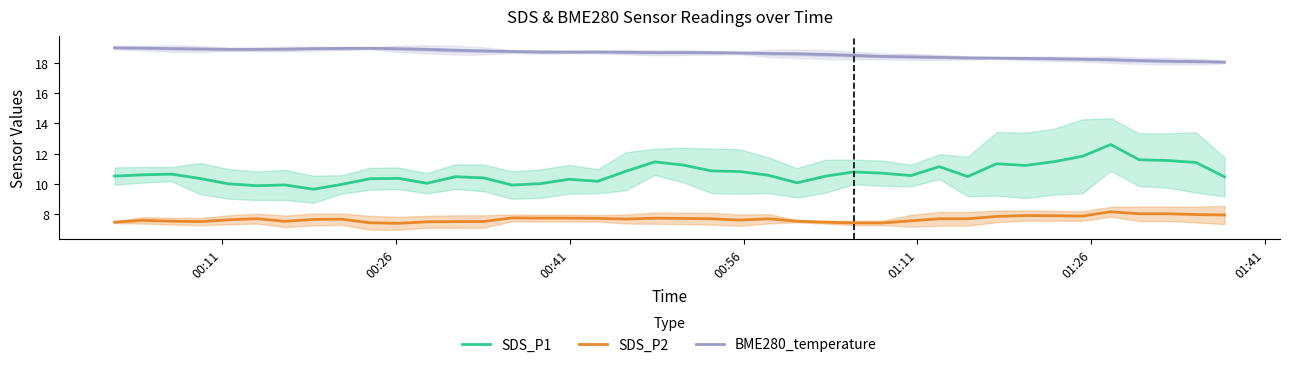

What is the maximum value for SDS_P1?

12.6